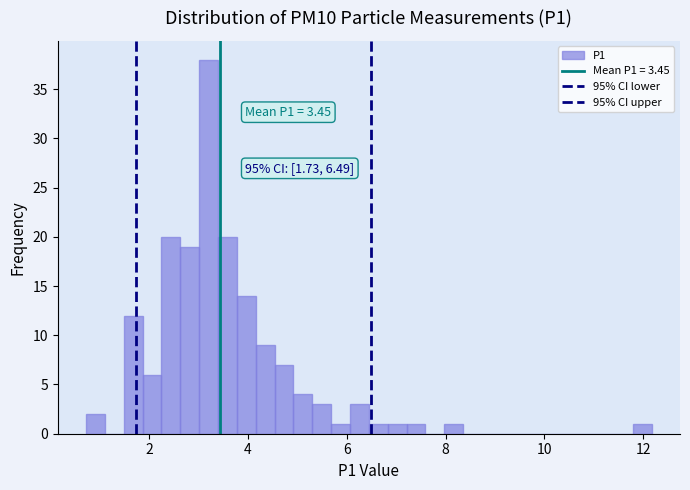

Read against the x-axis, roughly where is the centre of the tallest bar?

3.2